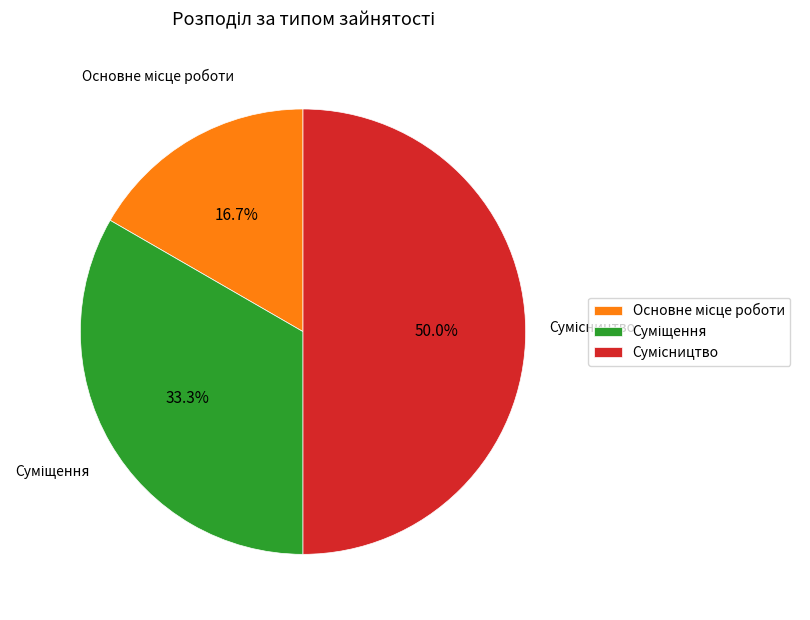

Count the number of slices in the pie.

3